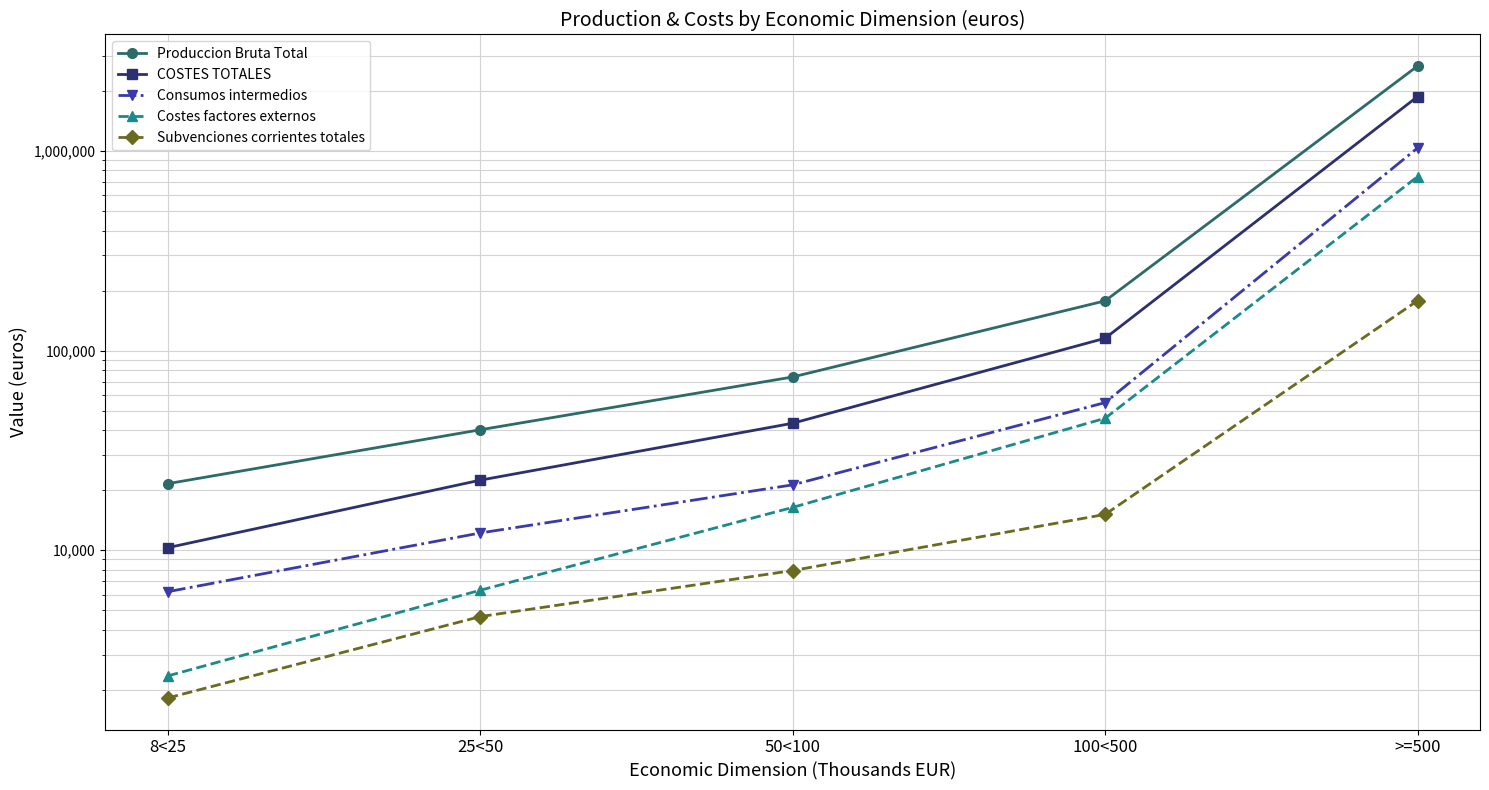

Which series has the largest range (max minus min)?

Produccion Bruta Total